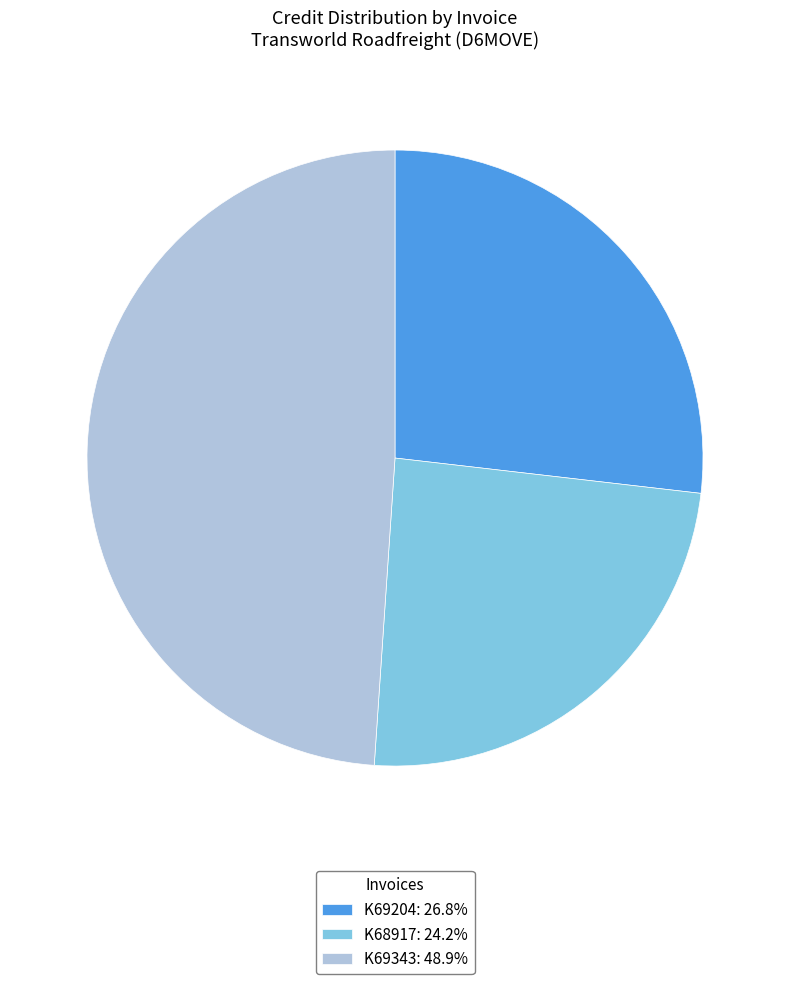

Is there a majority slice in this chart?

No